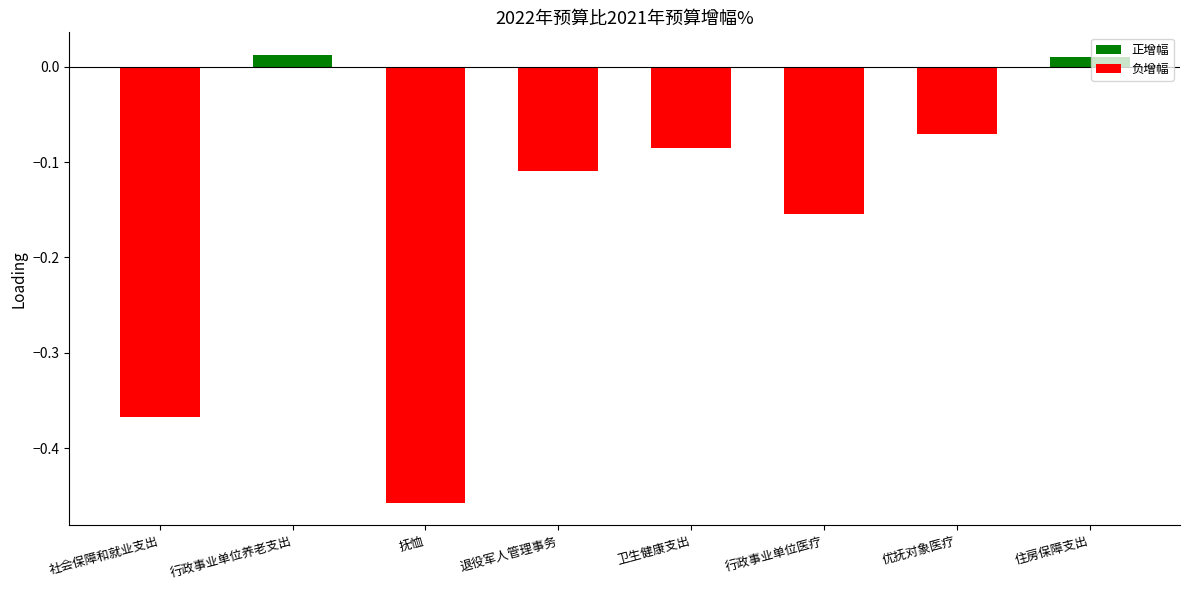

The chart shows a value of -0.1 at 行政事业单位医疗. True or false?

False